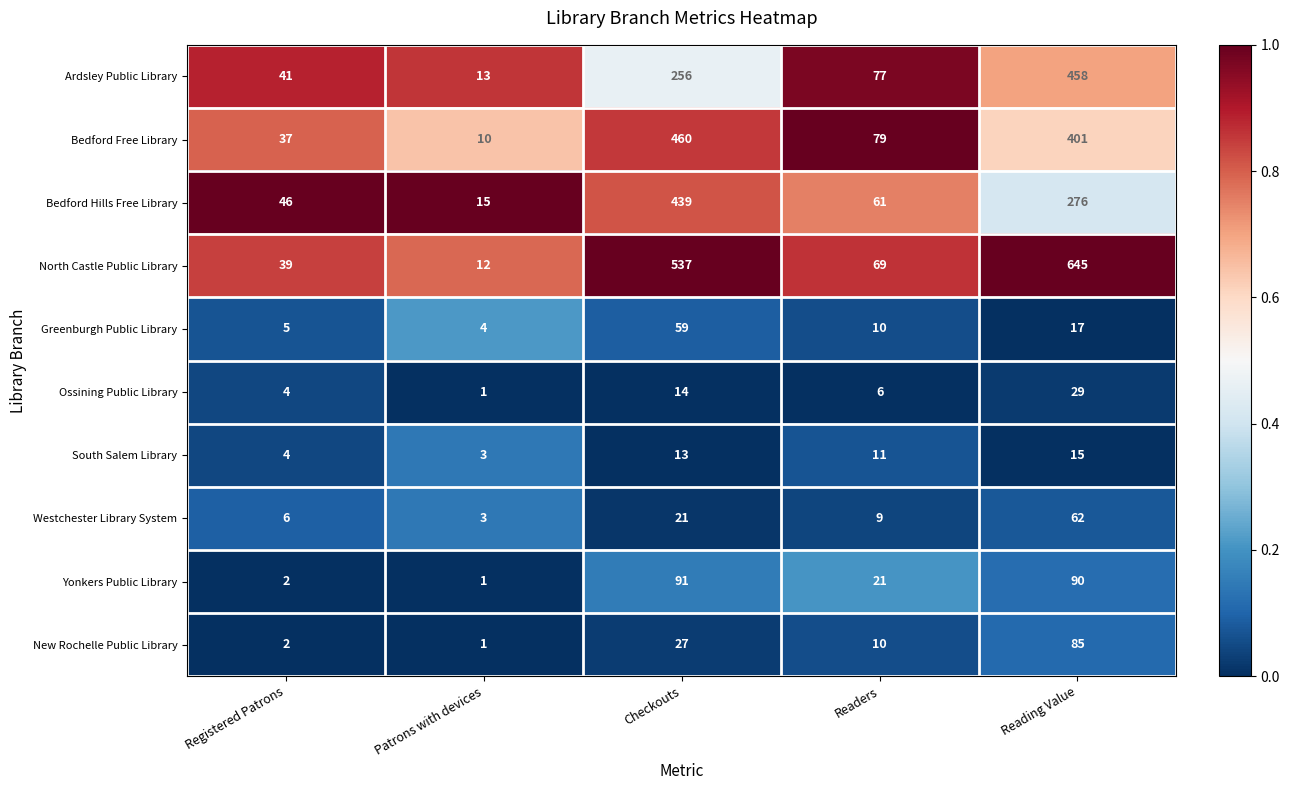

Which category has the highest value across all series?

Reading Value